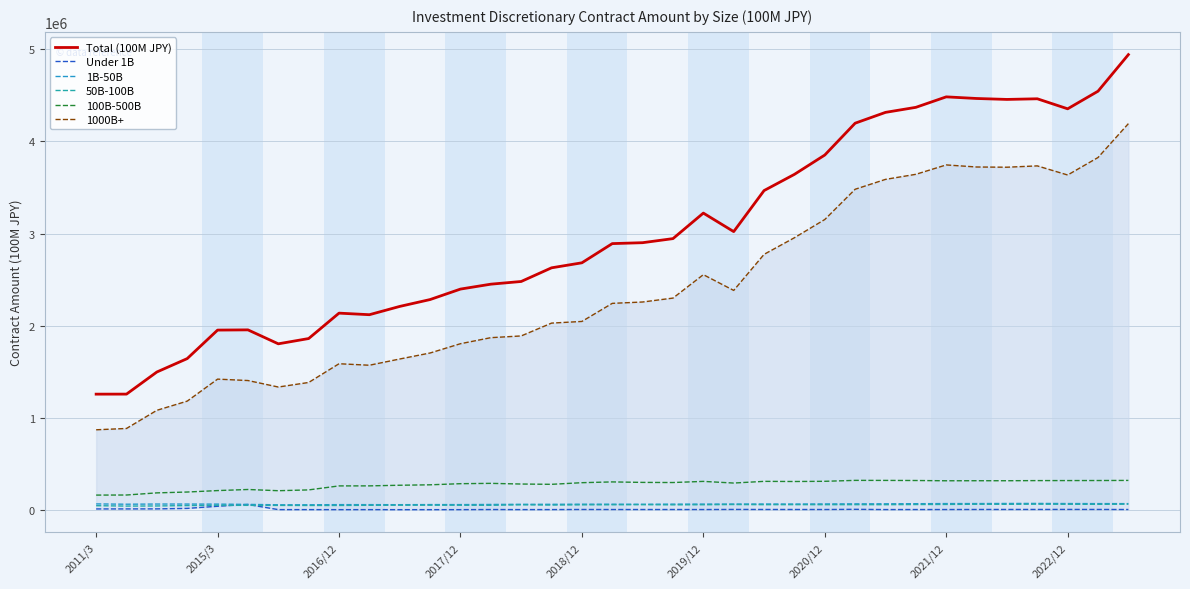

Between 22 and 23, which series saw the biggest shift?

1000B+